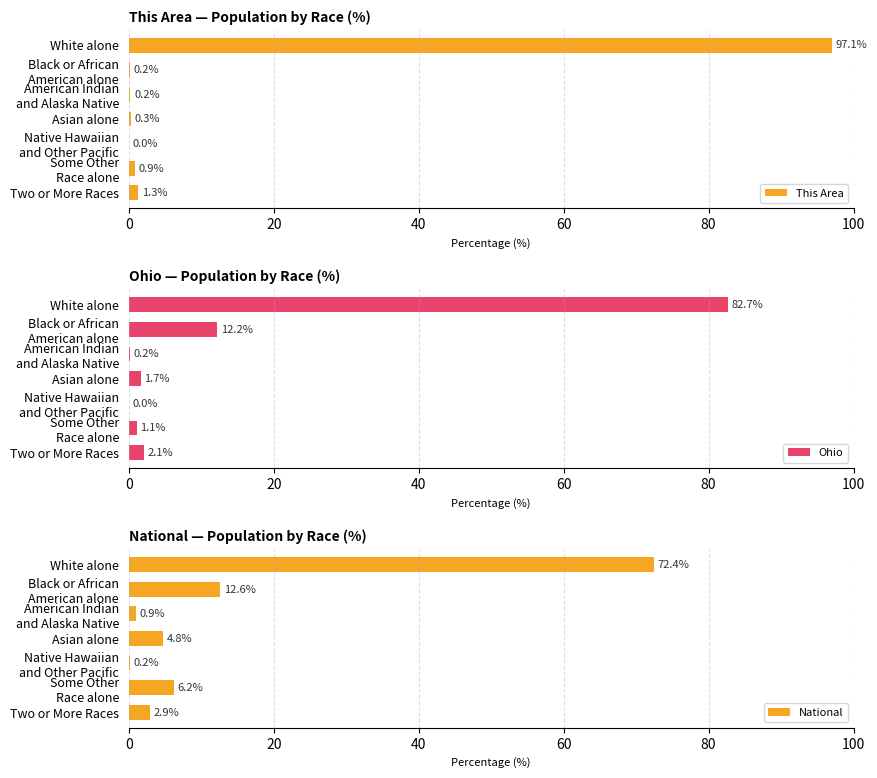

What is the sum of all This Area values?

100.0